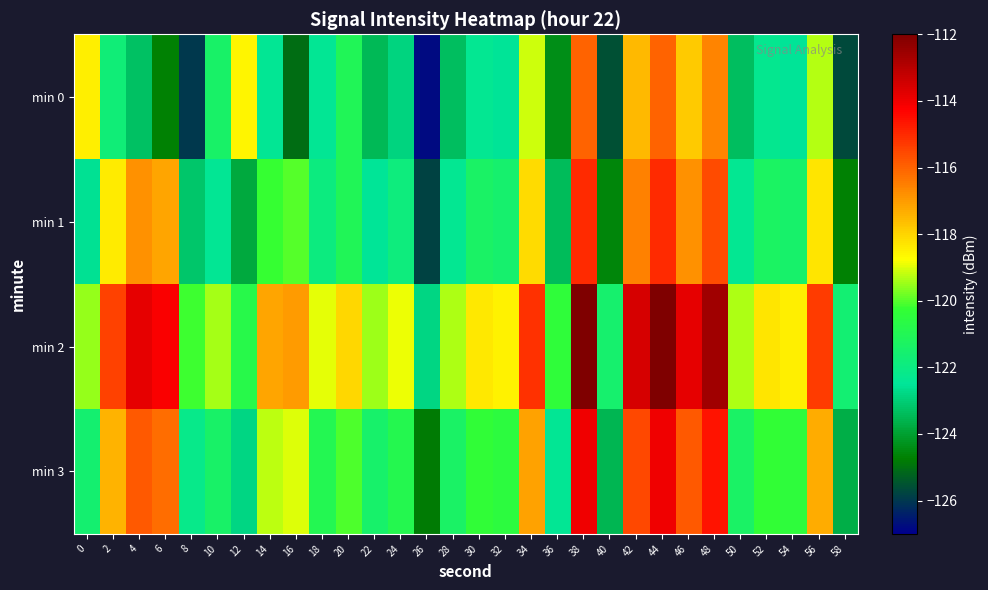

Which has a higher value, 56 or 40?

56